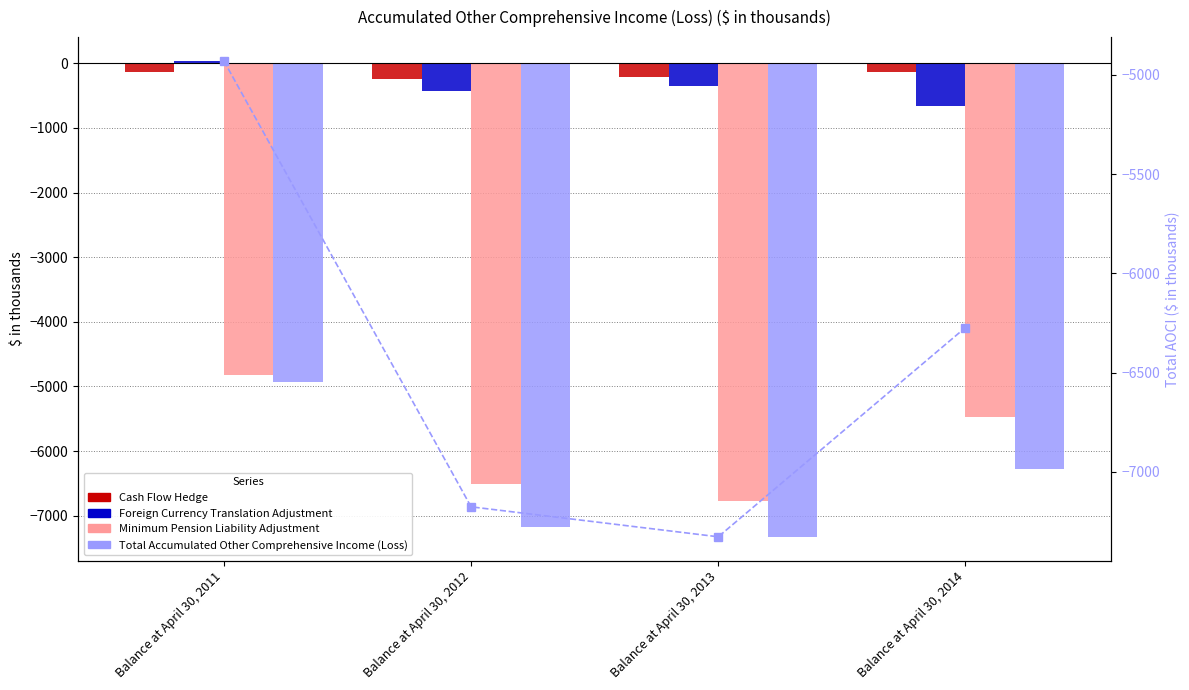

At how many categories does at least one series exceed -3940?

4